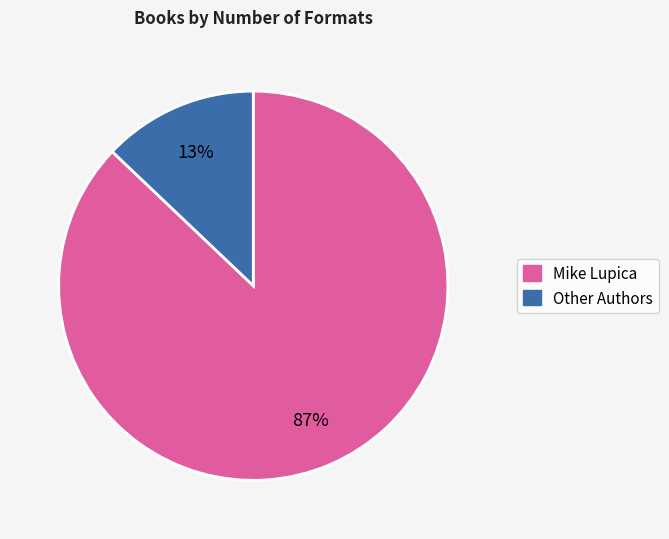

Is there any slice that represents more than half of the pie?

Yes